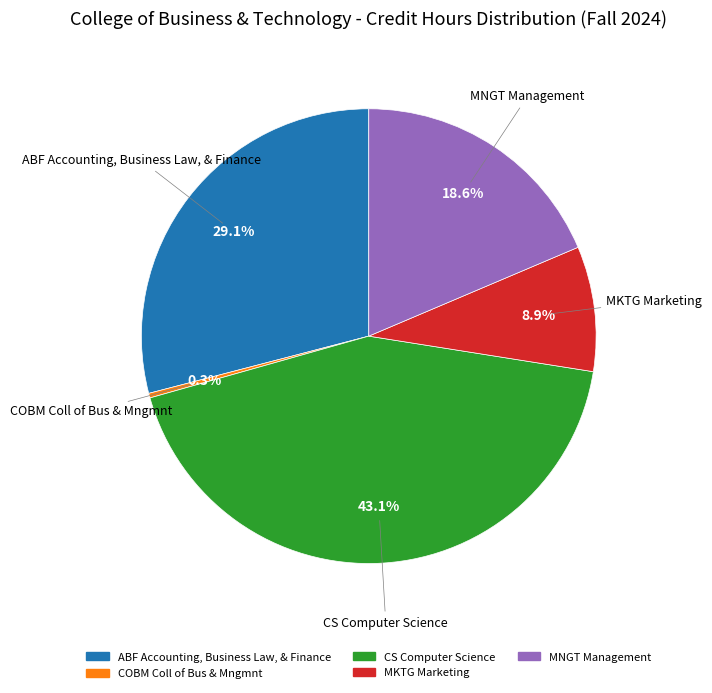

What is the smallest slice in the pie chart?

COBM Coll of Bus & Mngmnt